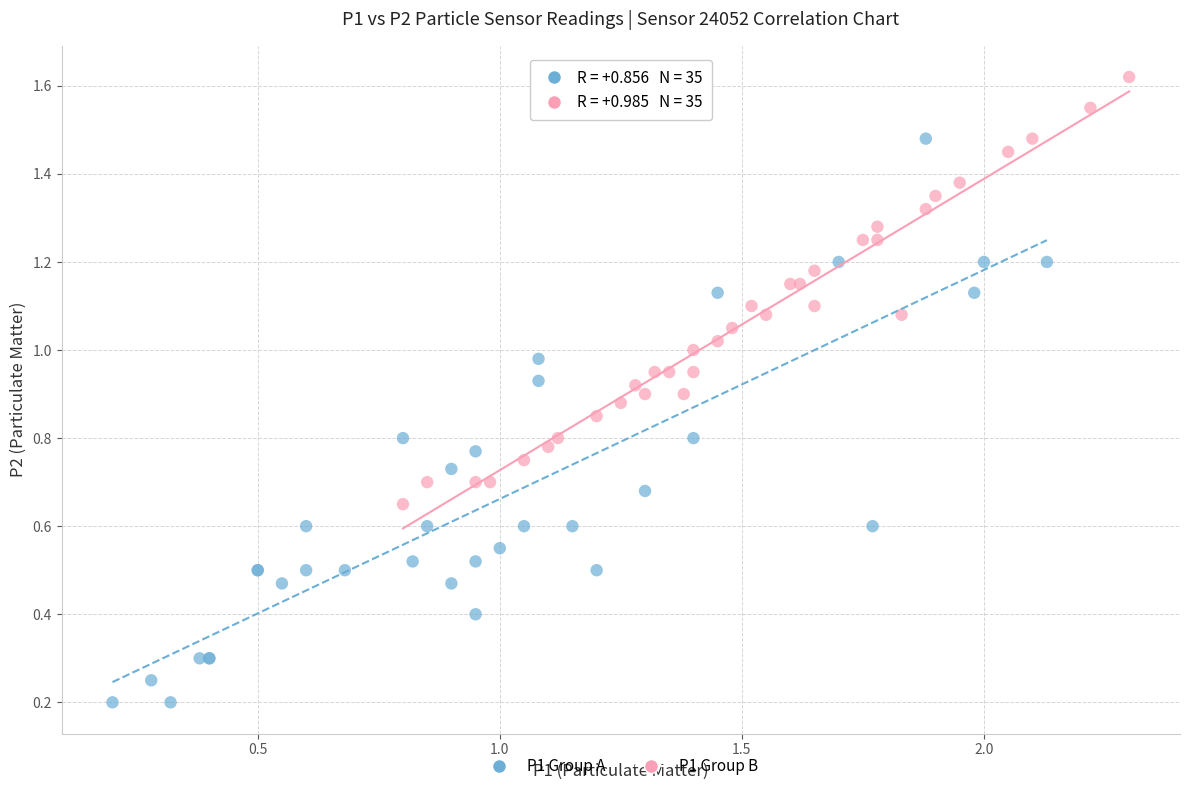

Which series contains the highest Y value?

P1 Group B